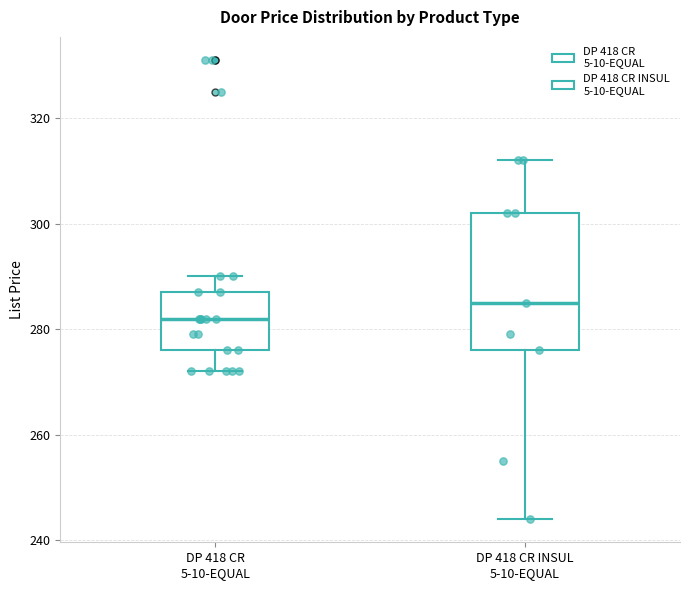

Which box is the tallest, from its lower edge to its upper edge?

DP 418 CR INSUL 5-10-EQUAL